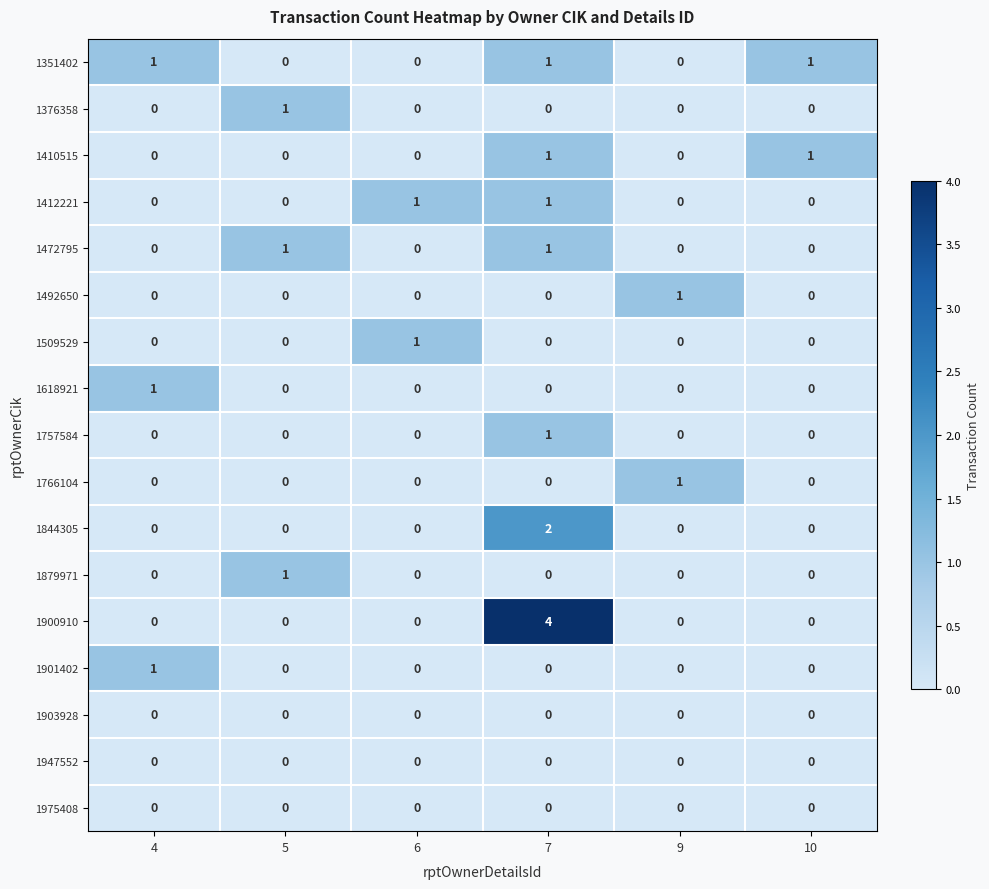

Which series has the widest spread of values?

1900910